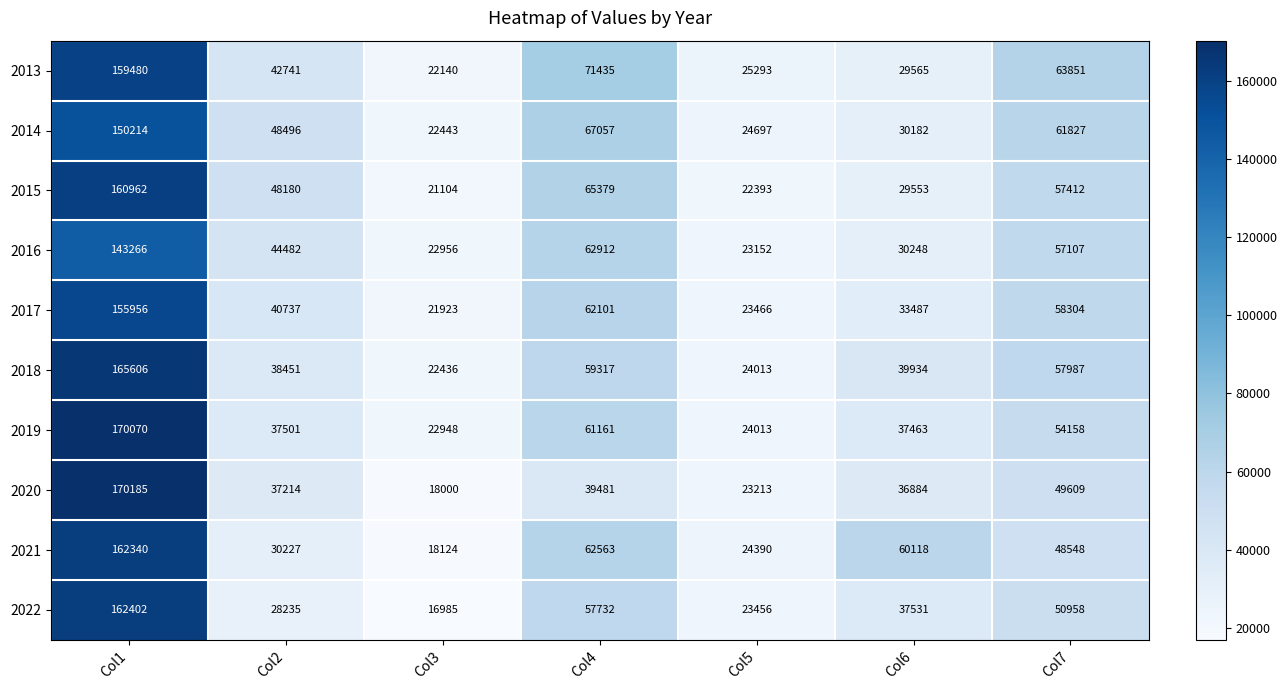

At how many categories does at least one series exceed 52641?

4